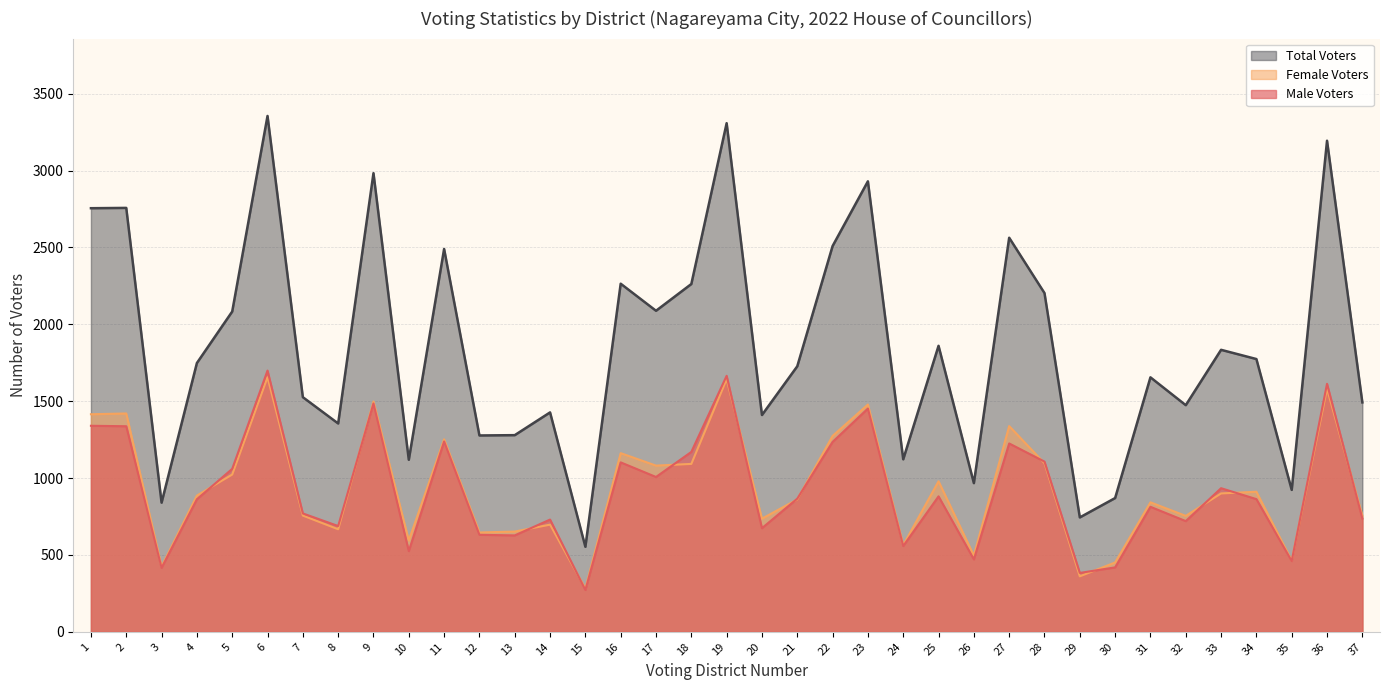

What is the maximum value shown in the chart?

3355